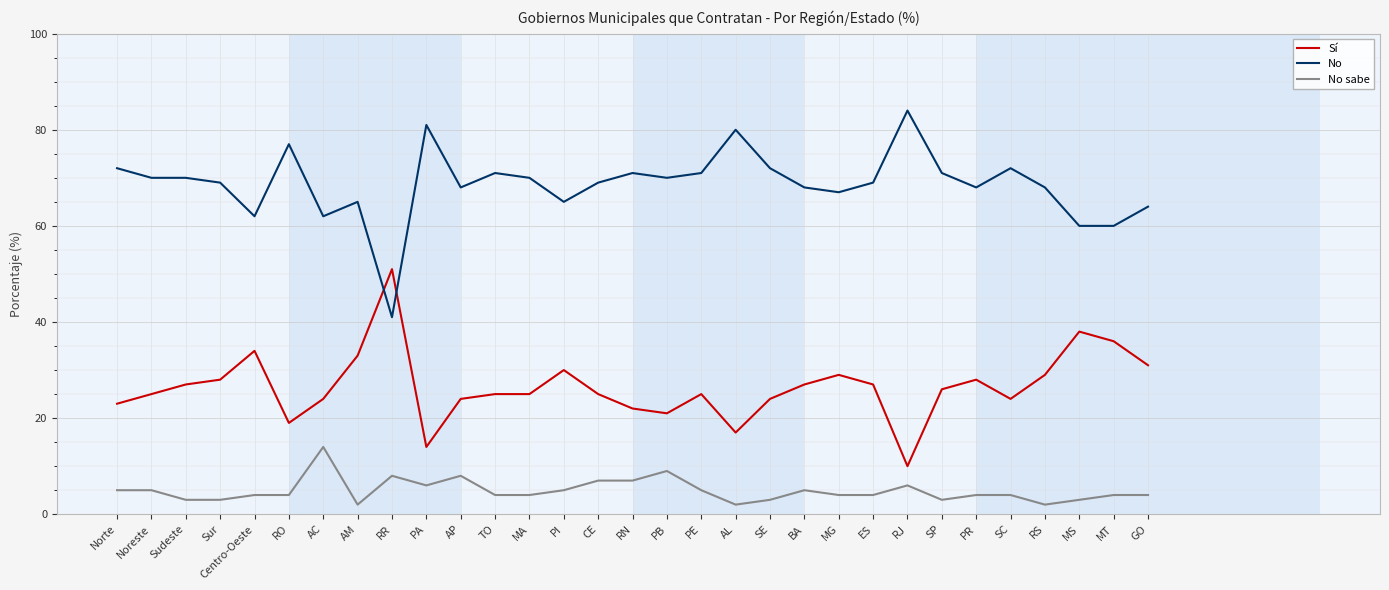

At which label does No sabe reach its peak?

AC